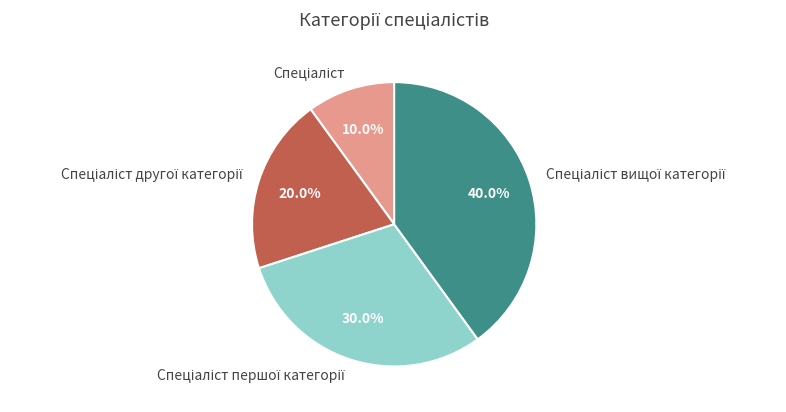

Does any single category account for the majority?

No